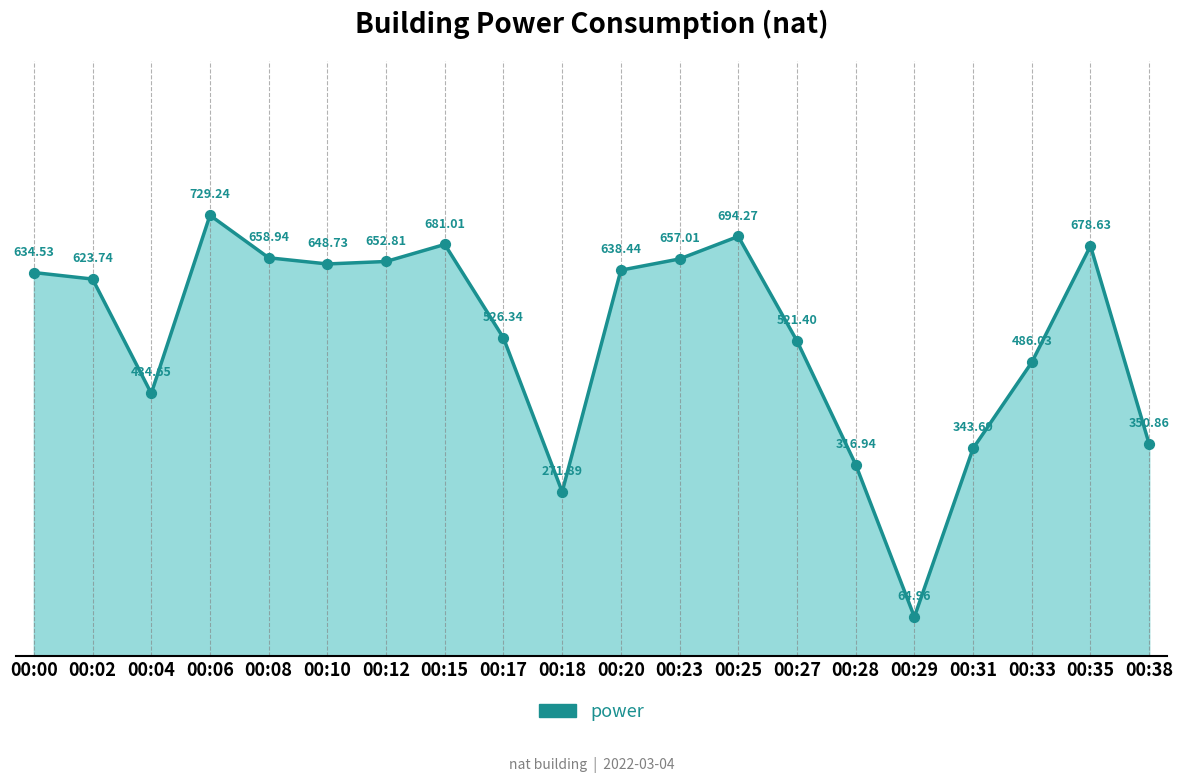

Approximately how many times larger is the value at 00:17 compared to 00:23?

0.8